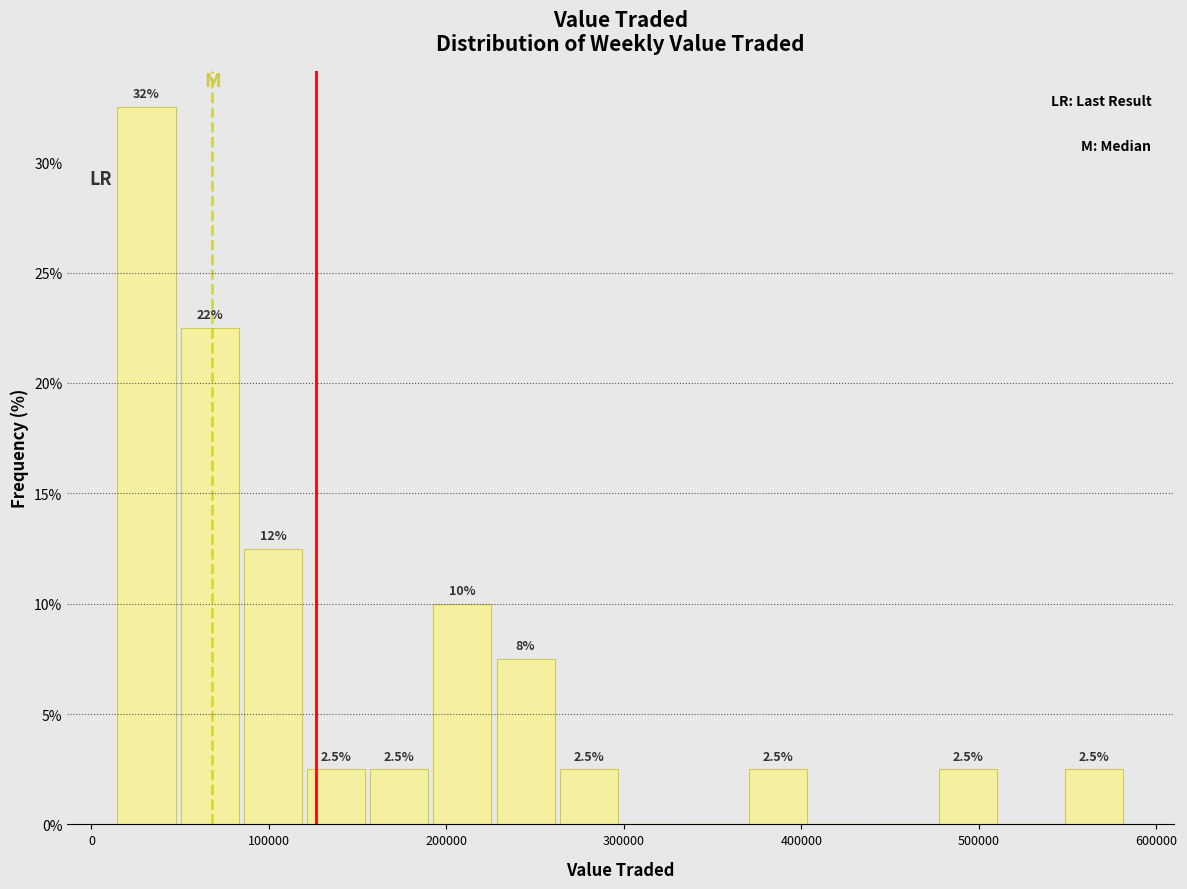

Read against the x-axis, roughly where is the centre of the tallest bar?

30000